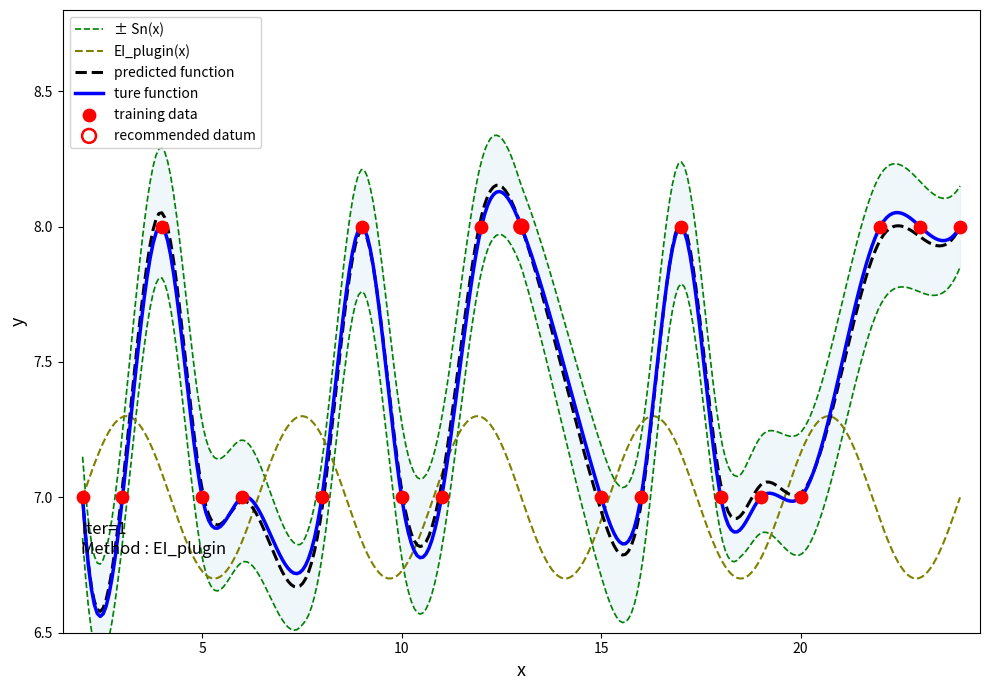

What is the ratio of the value at 15 to the value at 19?

1.0